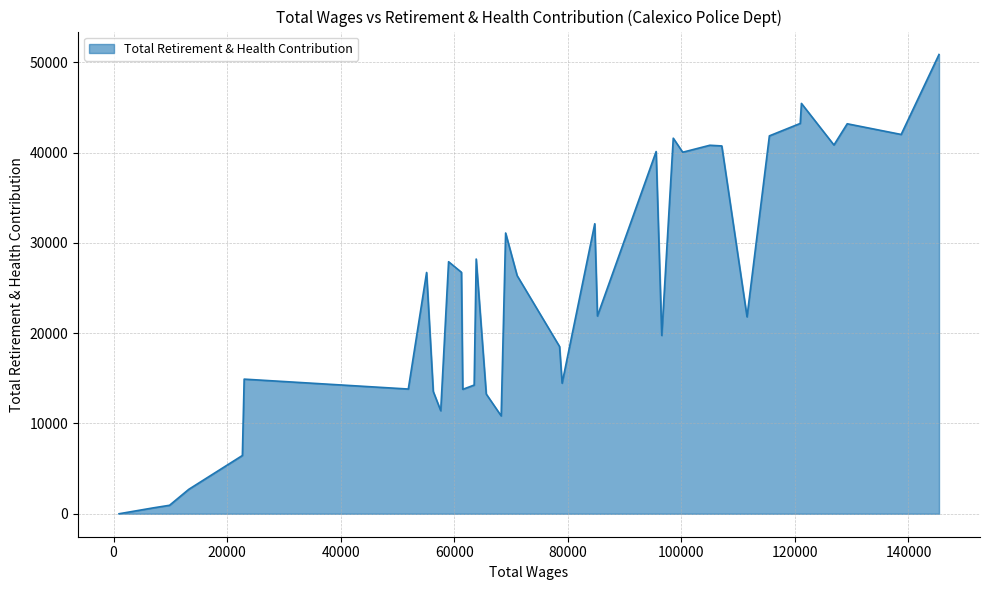

What is the maximum value shown in the chart?

50879